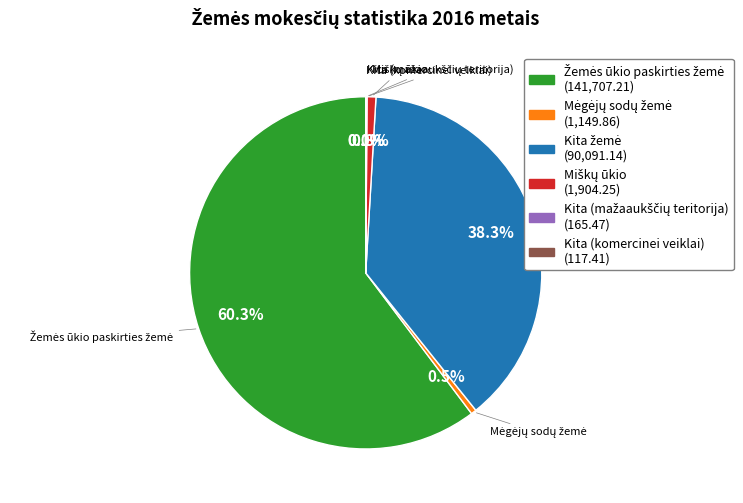

Is there a majority slice in this chart?

Yes